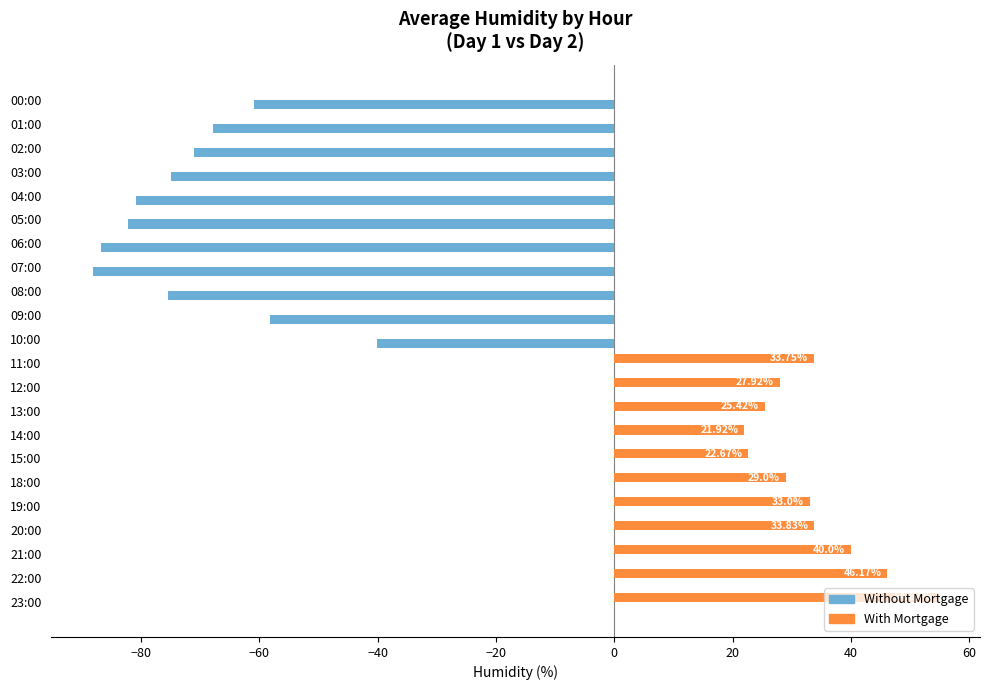

Between 04:00 and 15:00, which series saw the biggest shift?

Without Mortgage